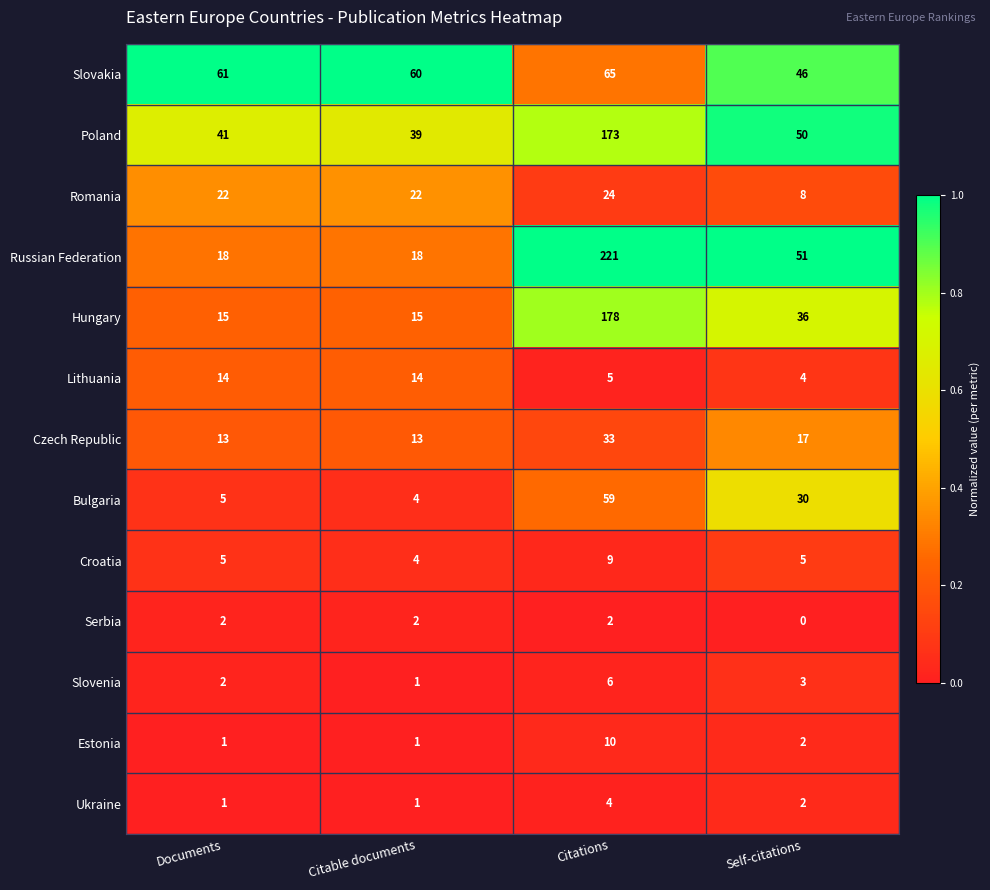

What is the sum of the Serbia values at Citable documents and Documents?

4